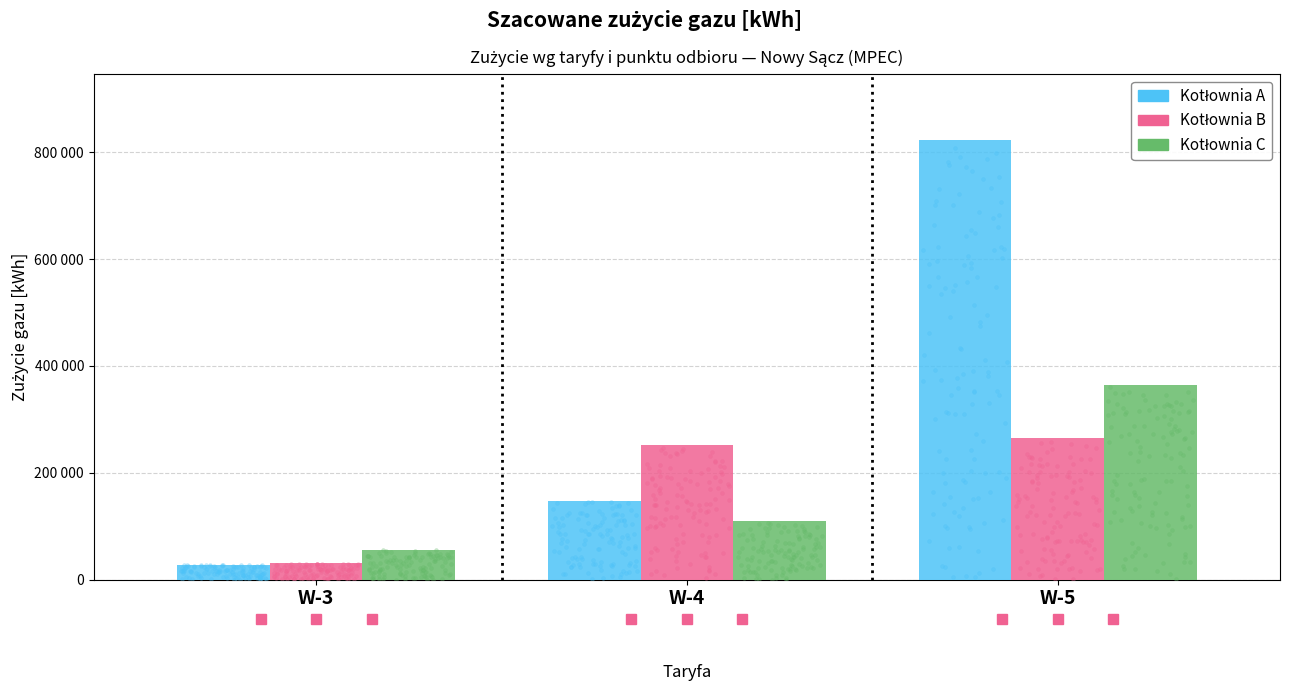

Which series has the largest total across all categories?

Kotłownia A